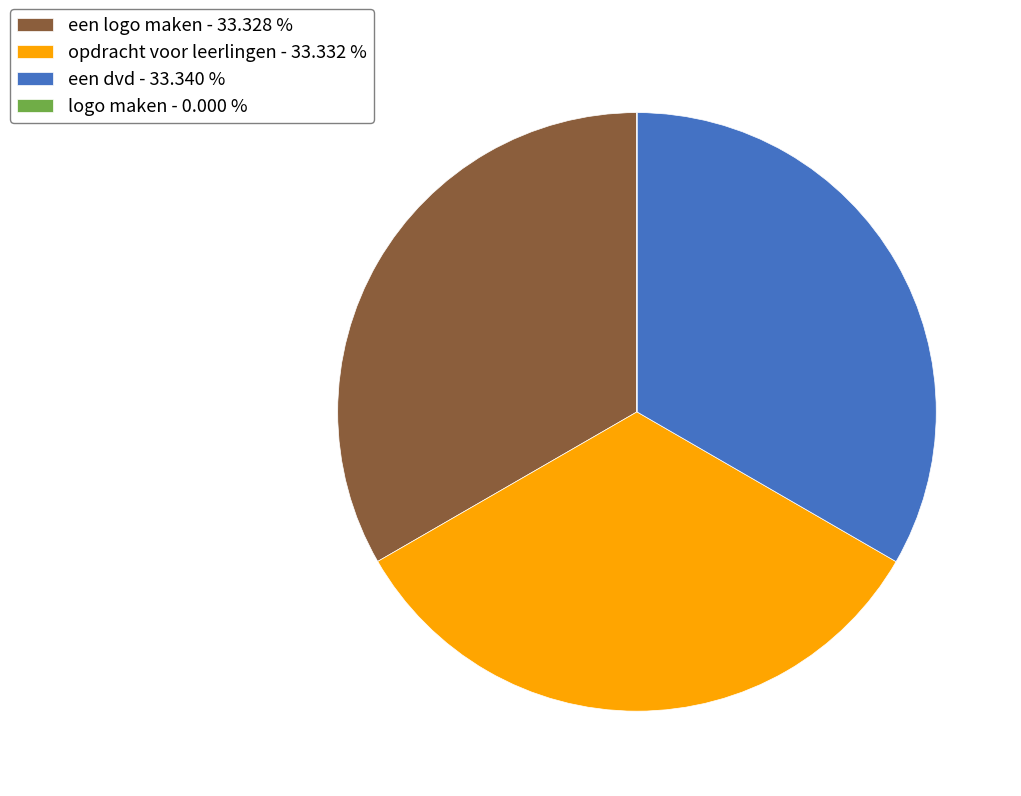

Is there a majority slice in this chart?

No